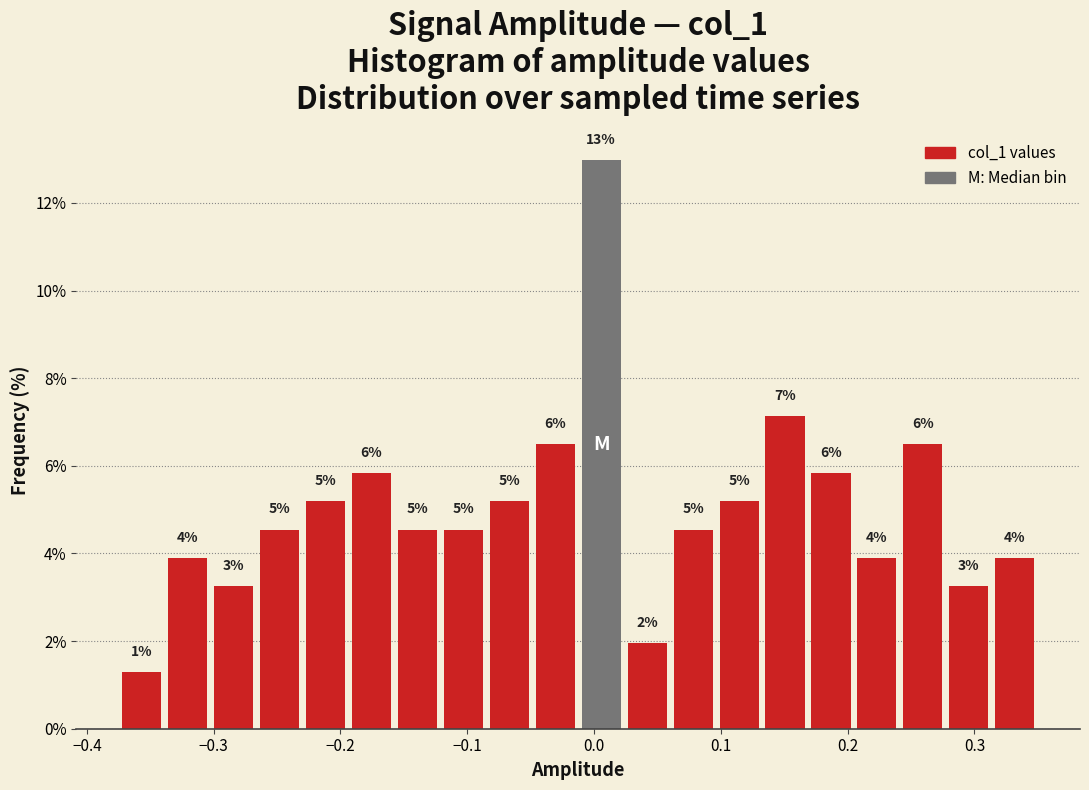

Around what value on the x-axis is the tallest bar? Give the approximate position of its centre, as read against the axis.

0.01